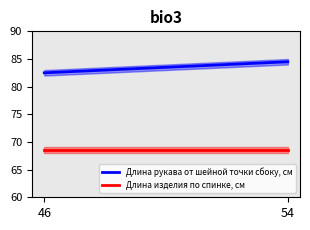

What is the maximum value for Длина изделия по спинке, см?

68.5